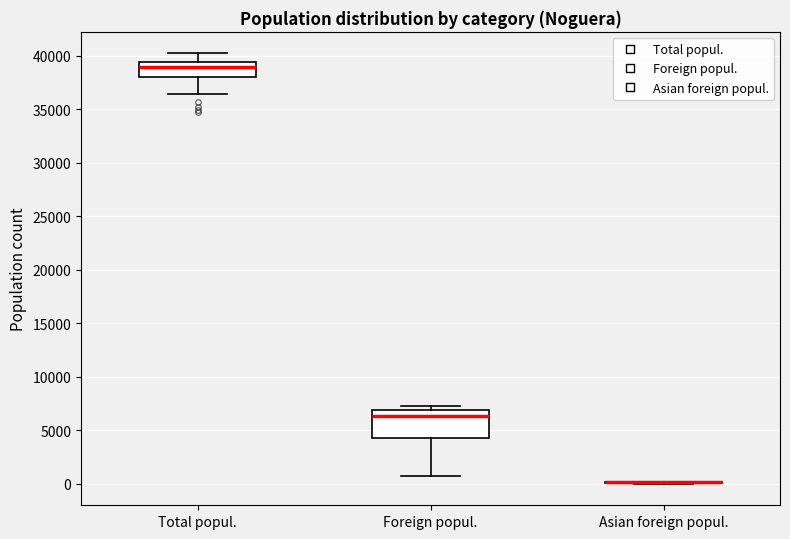

Reading left to right, read every box against the y-axis: the position of its median line, the range the box covers, and the ends of its whiskers. The values are not printed on the chart, so give them approximately, as read against the axis.

Total popul.: median 39000, box 38000 to 39500, whiskers 36500 to 40000
Foreign popul.: median 6500, box 4500 to 7000, whiskers 500 to 7000 (just above the box's upper edge)
Asian foreign popul.: box collapsed to a line at 0, whiskers 0 to 0